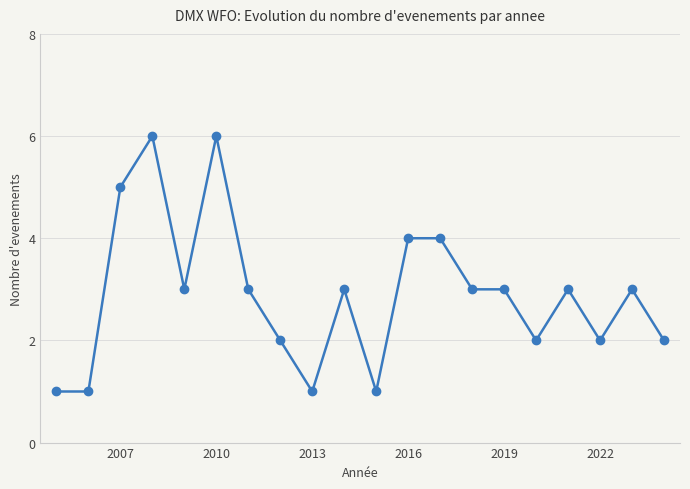

True or false: the data has more than 1 interior local peaks.

True